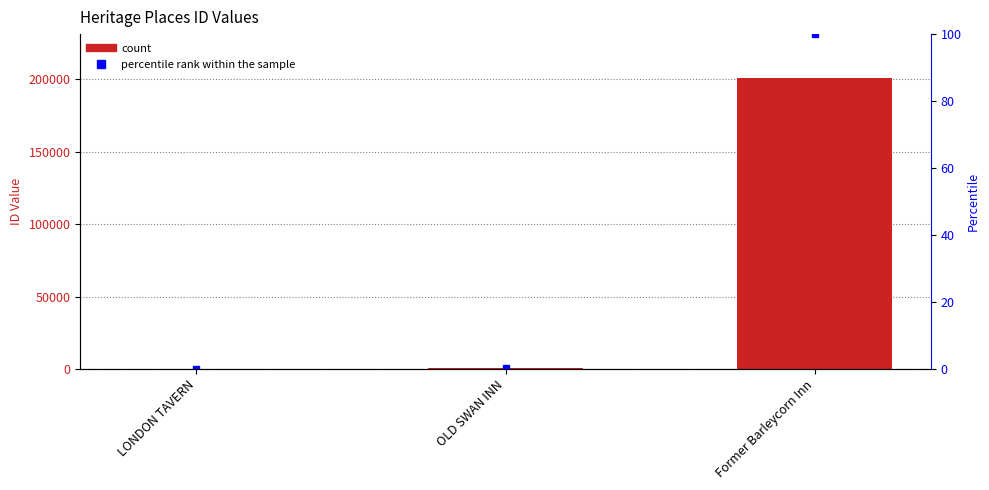

What is the change in value from LONDON TAVERN to Former Barleycorn Inn?

+201047